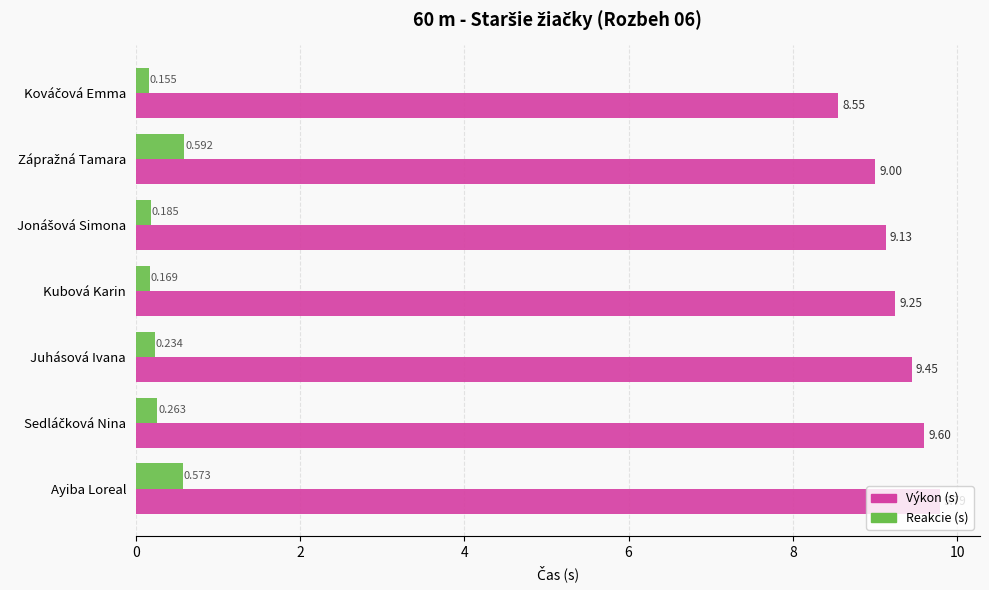

At which category is the sum across all series the highest?

Ayiba Loreal